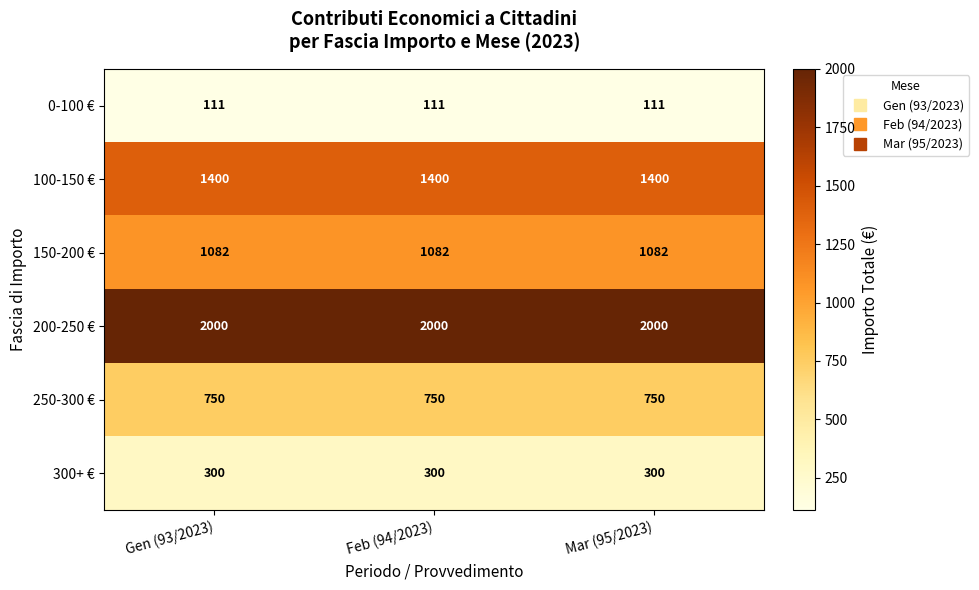

The value of 250-300 € at Feb (94/2023) is 463. True or false?

False